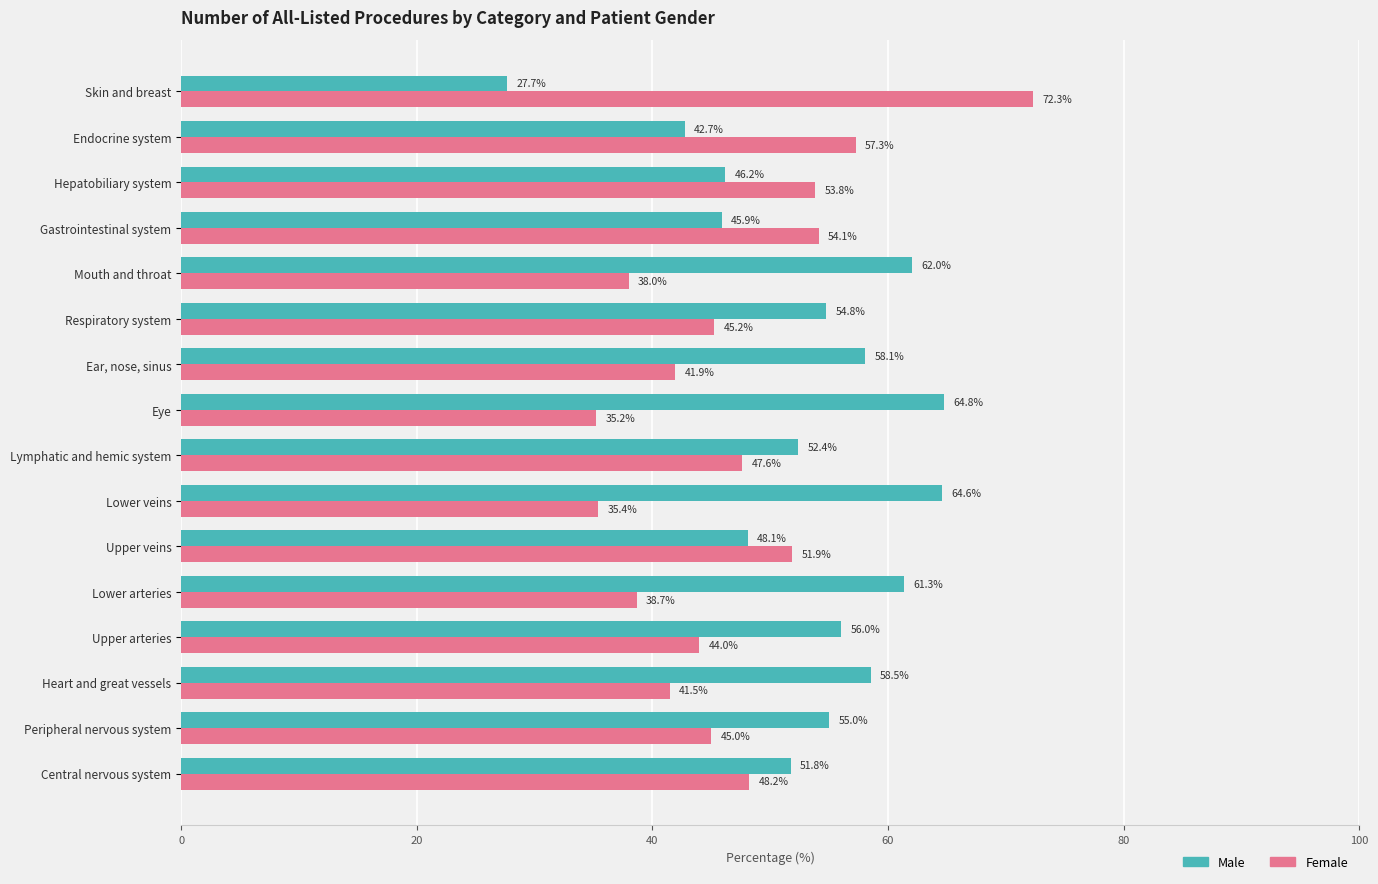

What is the spread (max minus min) of values at Skin and breast?

44.6